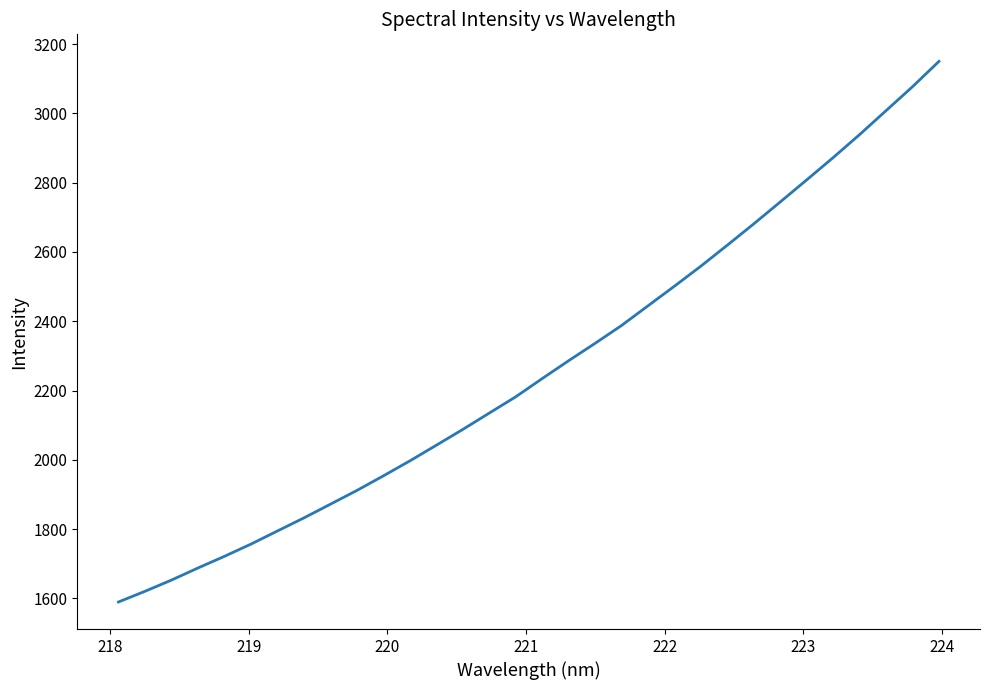

What is the maximum value shown in the chart?

3150.0